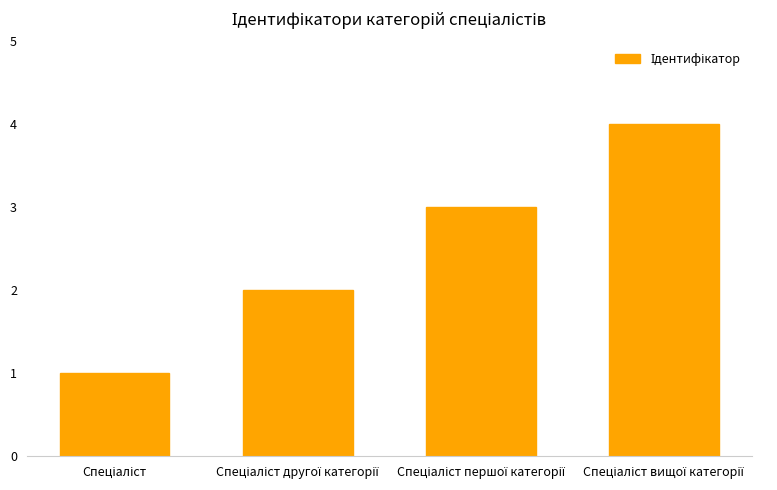

How many data points are less than 3?

2